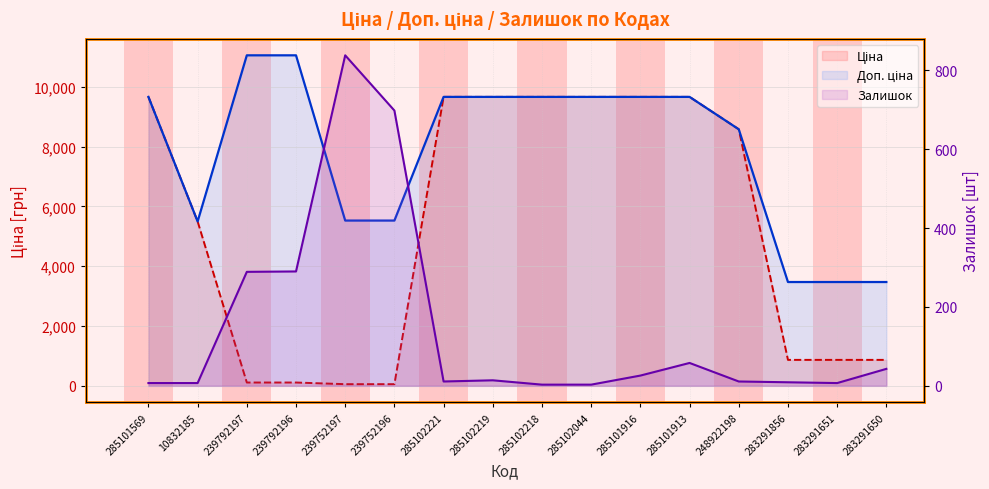

What is the label of the 15th point from the right?

10832185